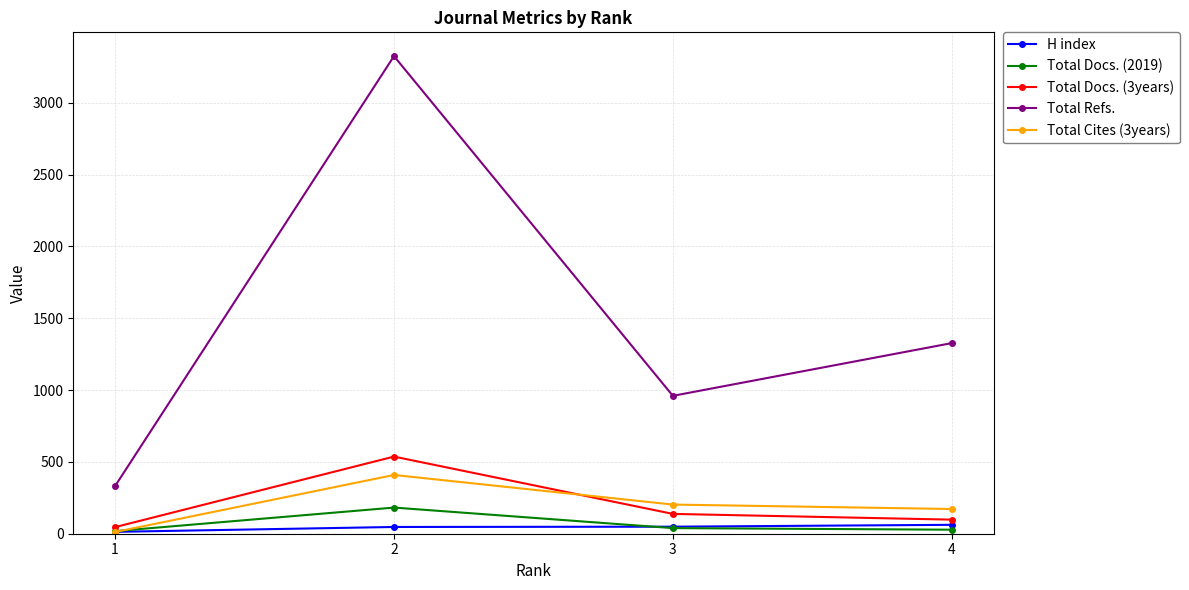

At which label does Total Refs. first exceed 1327?

2